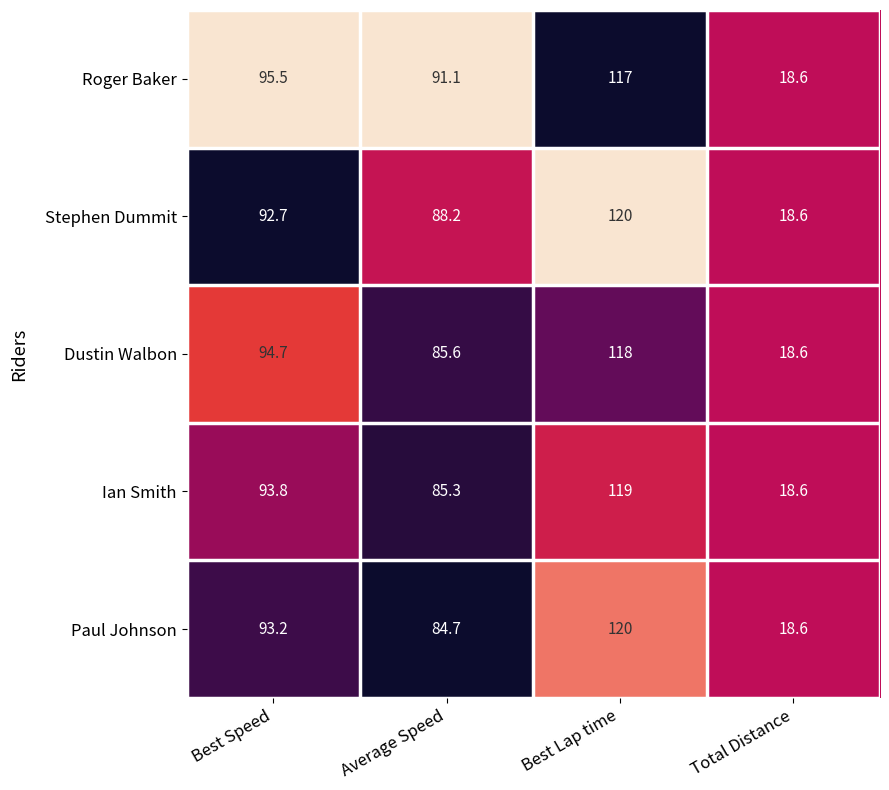

At which label does Ian Smith first exceed 93?

Best Speed